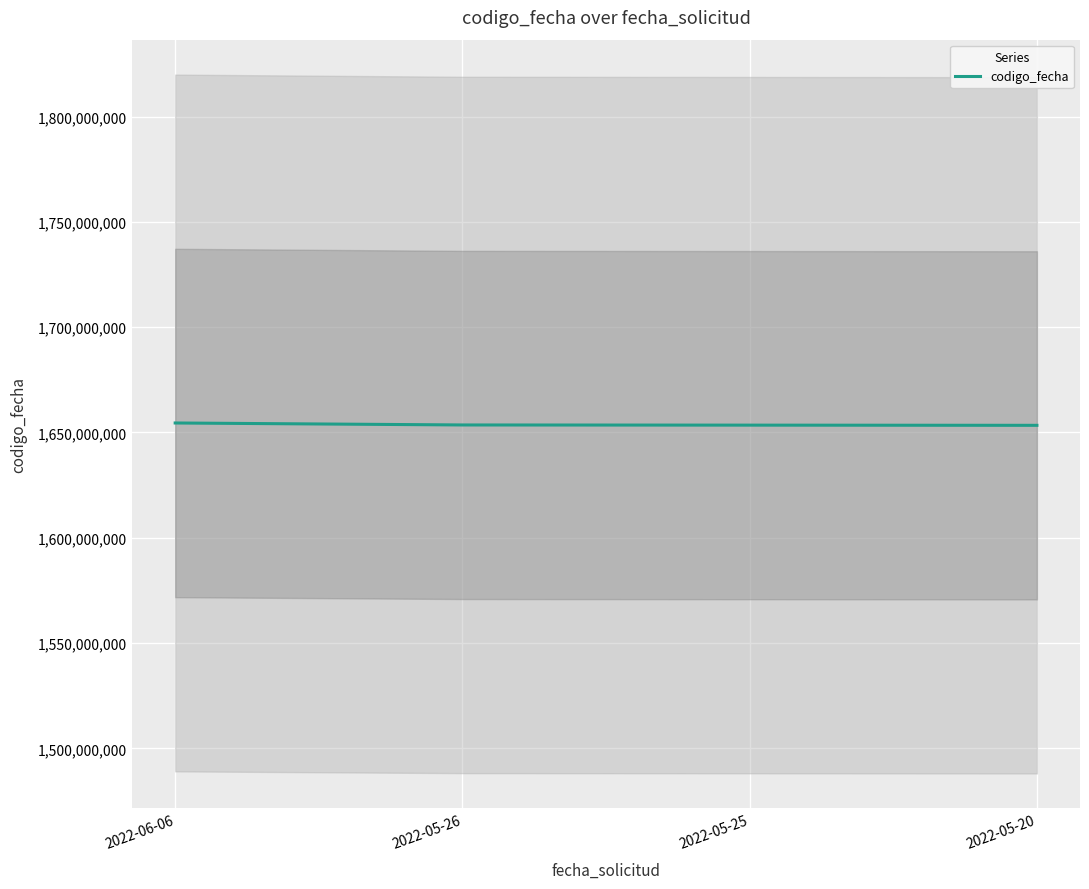

Reading left to right, what are all the values shown in this chart?

2022-06-06=1654505431	2022-05-26=1653565354	2022-05-25=1653483589	2022-05-20=1653390872